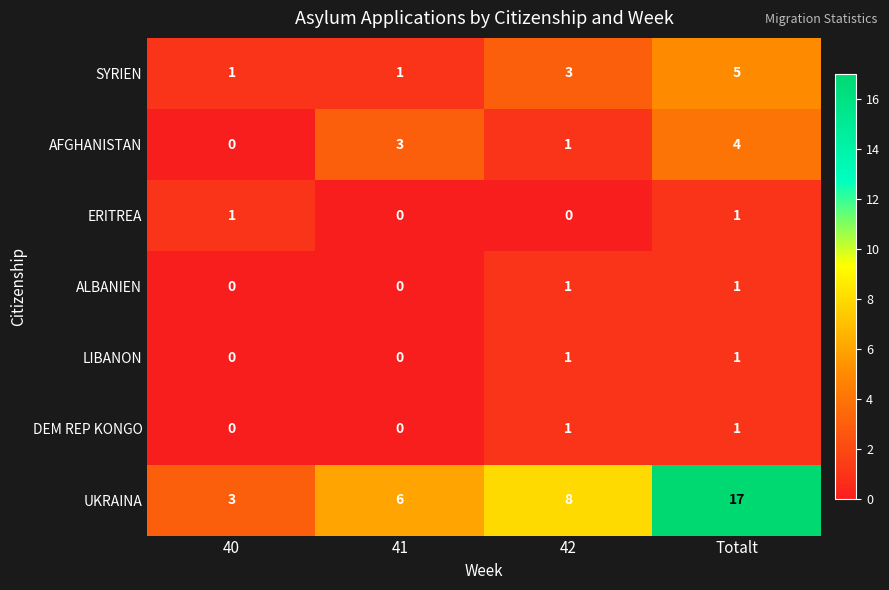

Reading right to left, transcribe all the data shown in this chart.

SYRIEN: Totalt=5	42=3	41=1	40=1
AFGHANISTAN: Totalt=4	42=1	41=3	40=0
ERITREA: Totalt=1	42=0	41=0	40=1
ALBANIEN: Totalt=1	42=1	41=0	40=0
LIBANON: Totalt=1	42=1	41=0	40=0
DEM REP KONGO: Totalt=1	42=1	41=0	40=0
UKRAINA: Totalt=17	42=8	41=6	40=3